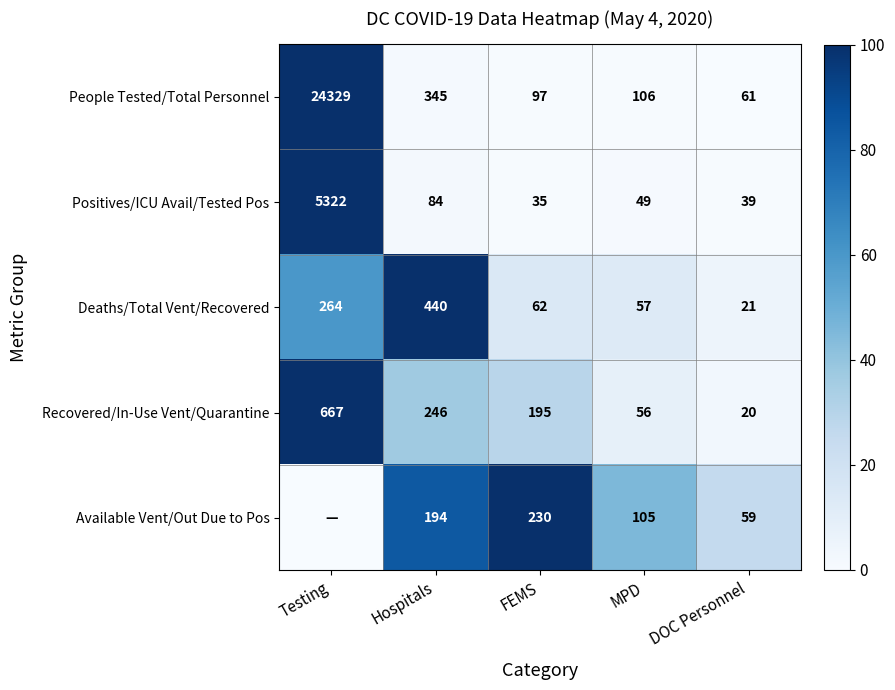

Where does the Recovered/In-Use Vent/Quarantine series first go above 195?

Testing